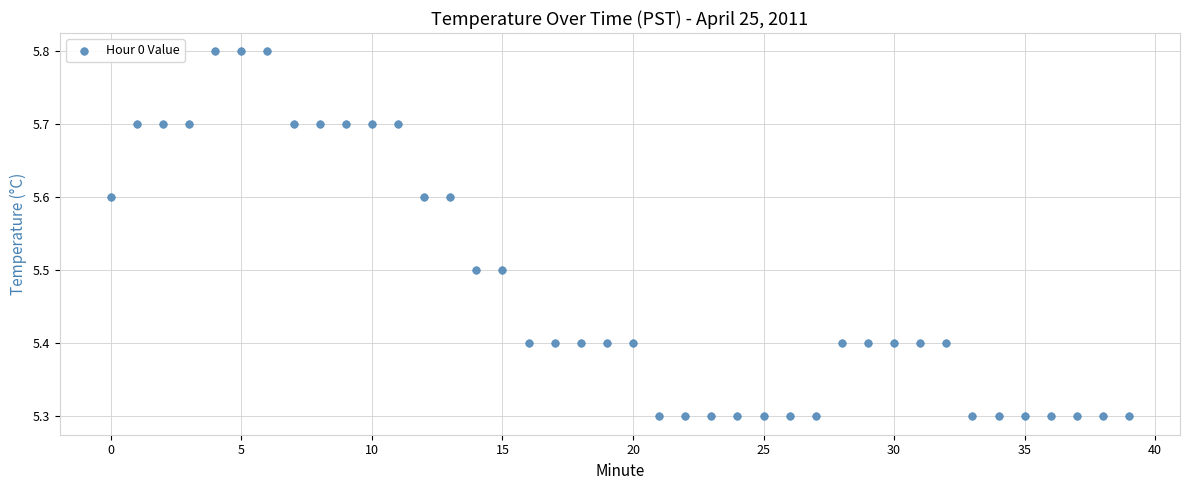

What is the range of Y values (max minus min)?

0.5